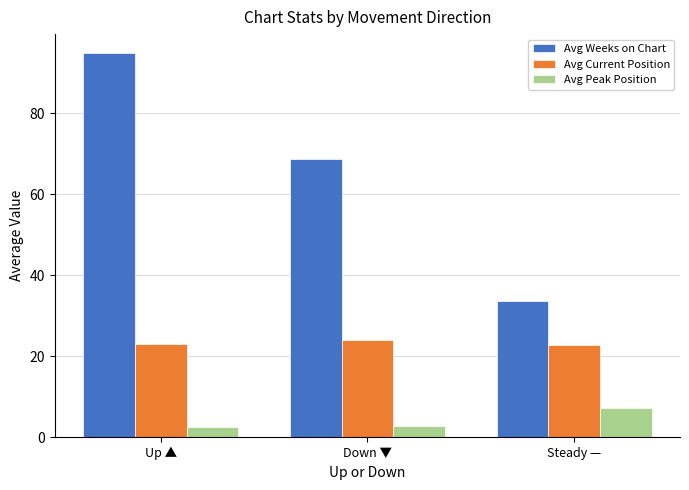

Which category has the highest value across all series?

Up ▲